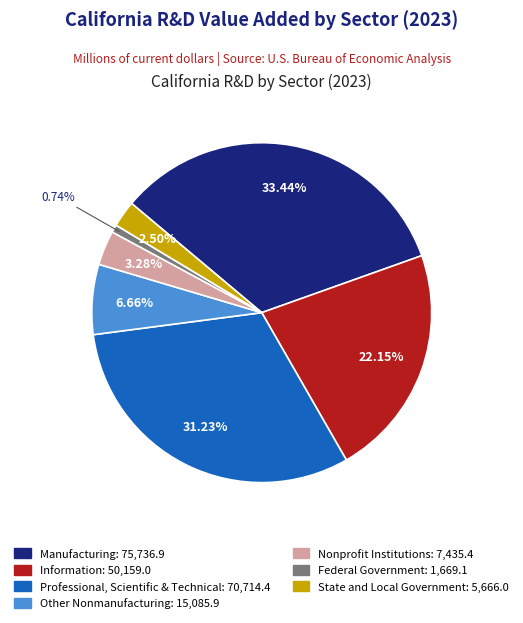

To the nearest percent, what is the difference between the largest and smallest slice percentages?

33%